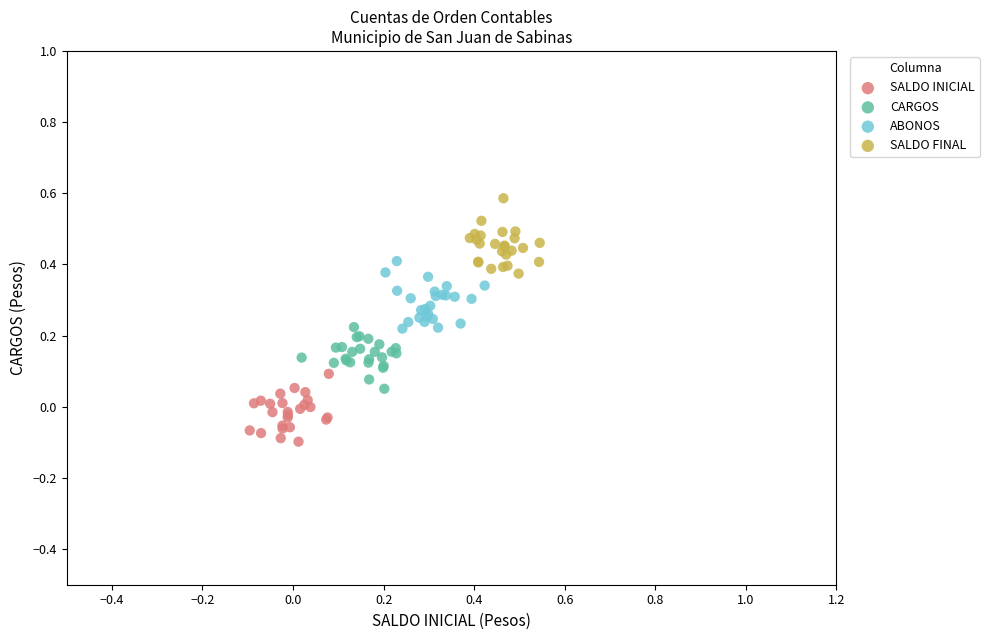

Which series contains the lowest Y value?

SALDO INICIAL